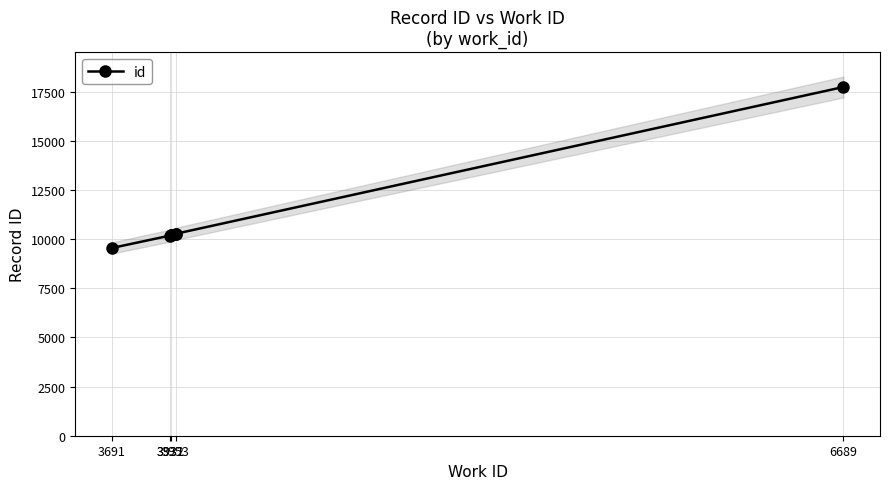

The chart shows a value of 10198 at 3932. True or false?

True